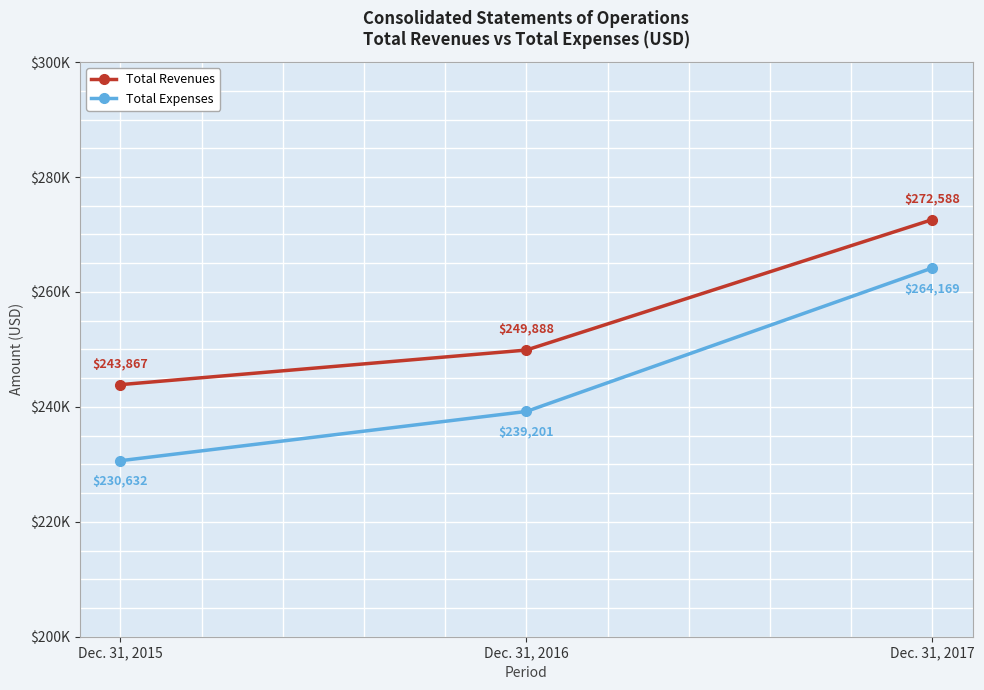

What is the value of the Total Expenses point at the 1st from the left?

230632